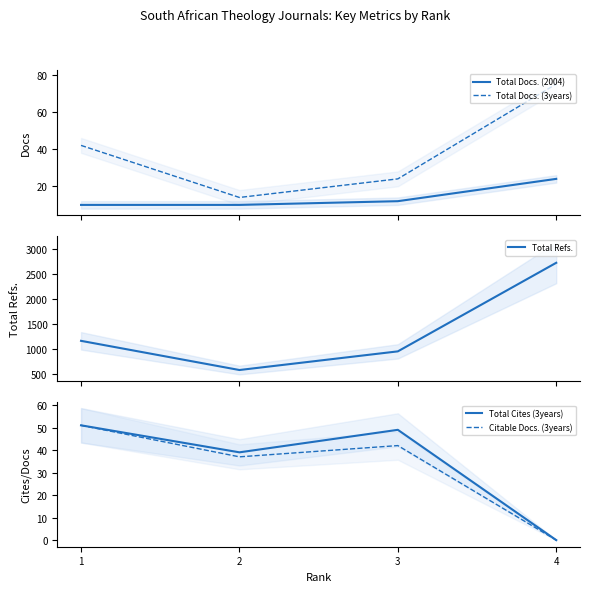

Reading right to left, what are all the values shown in this chart?

Total Docs. (2004): 4=24	3=12	2=10	1=10
Total Docs. (3years): 4=75	3=24	2=14	1=42
Total Refs.: 4=2718	3=951	2=579	1=1161
Total Cites (3years): 4=0	3=49	2=39	1=51
Citable Docs. (3years): 4=0	3=42	2=37	1=51